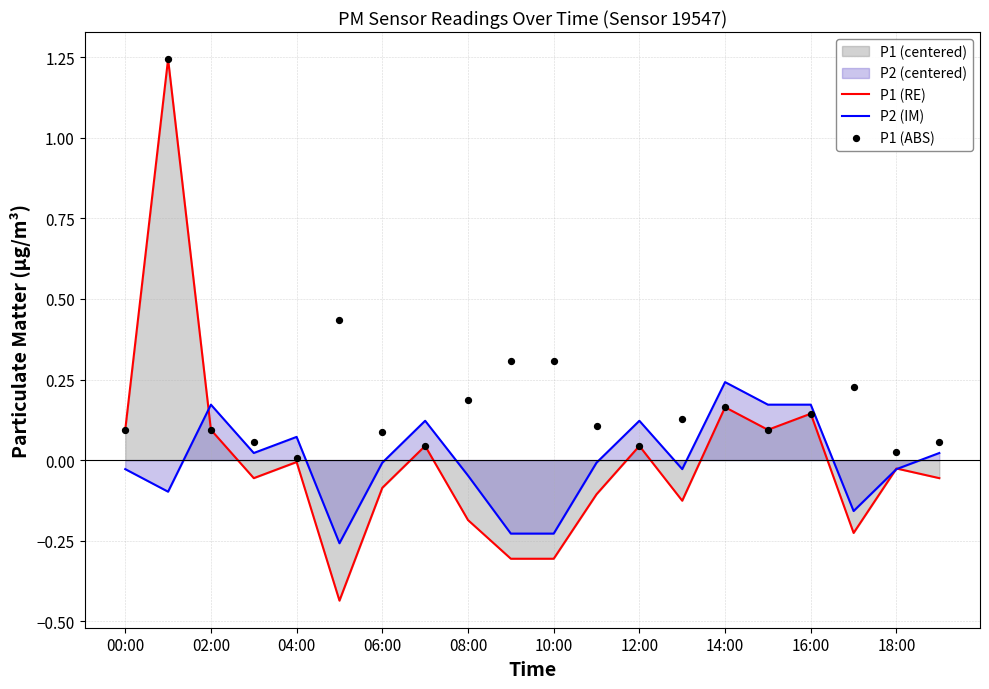

Which series contains the lowest Y value?

P1 (RE)